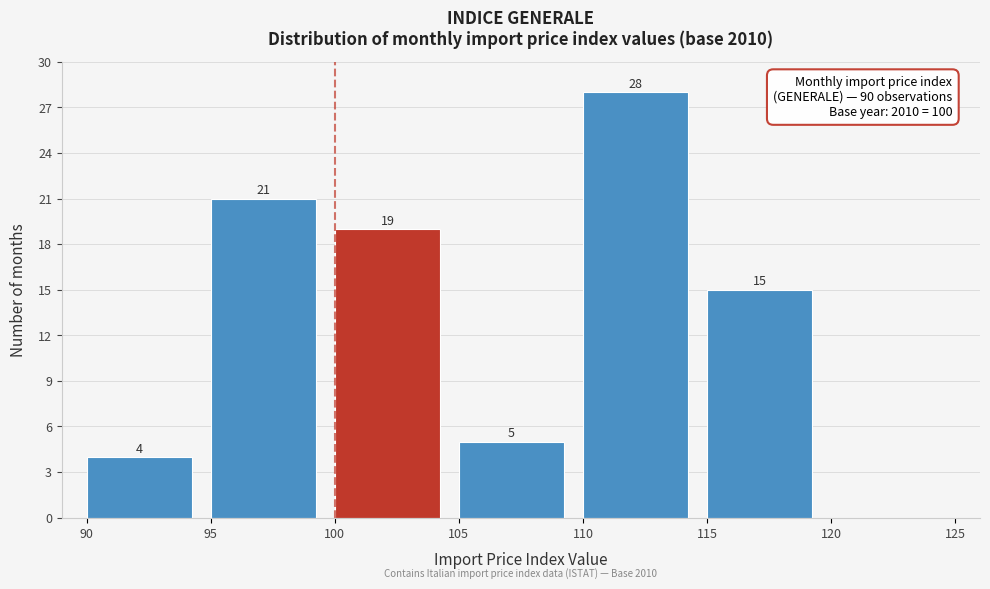

Which range on the x-axis has the tallest bar?

110 to 115